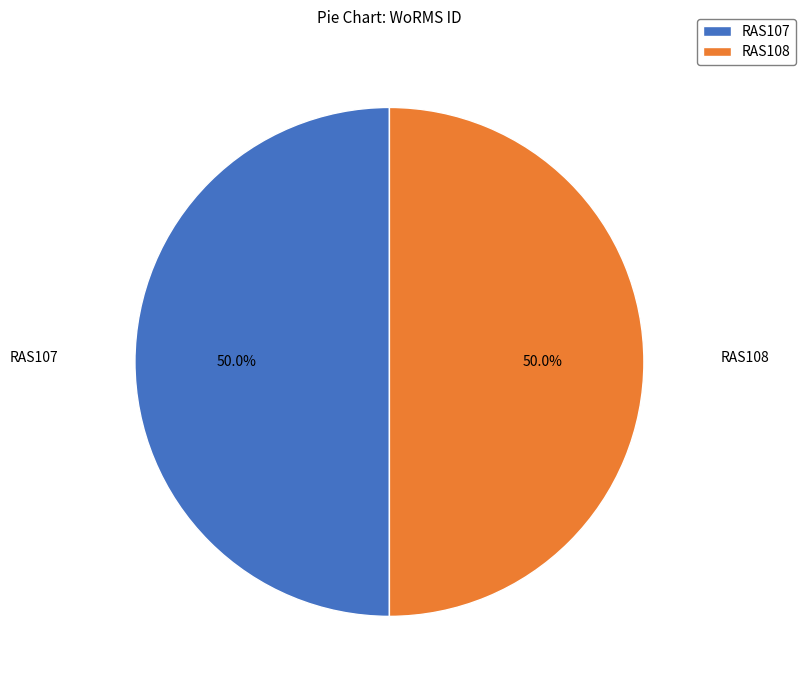

Is it true that RAS108 is 44% of the pie?

False